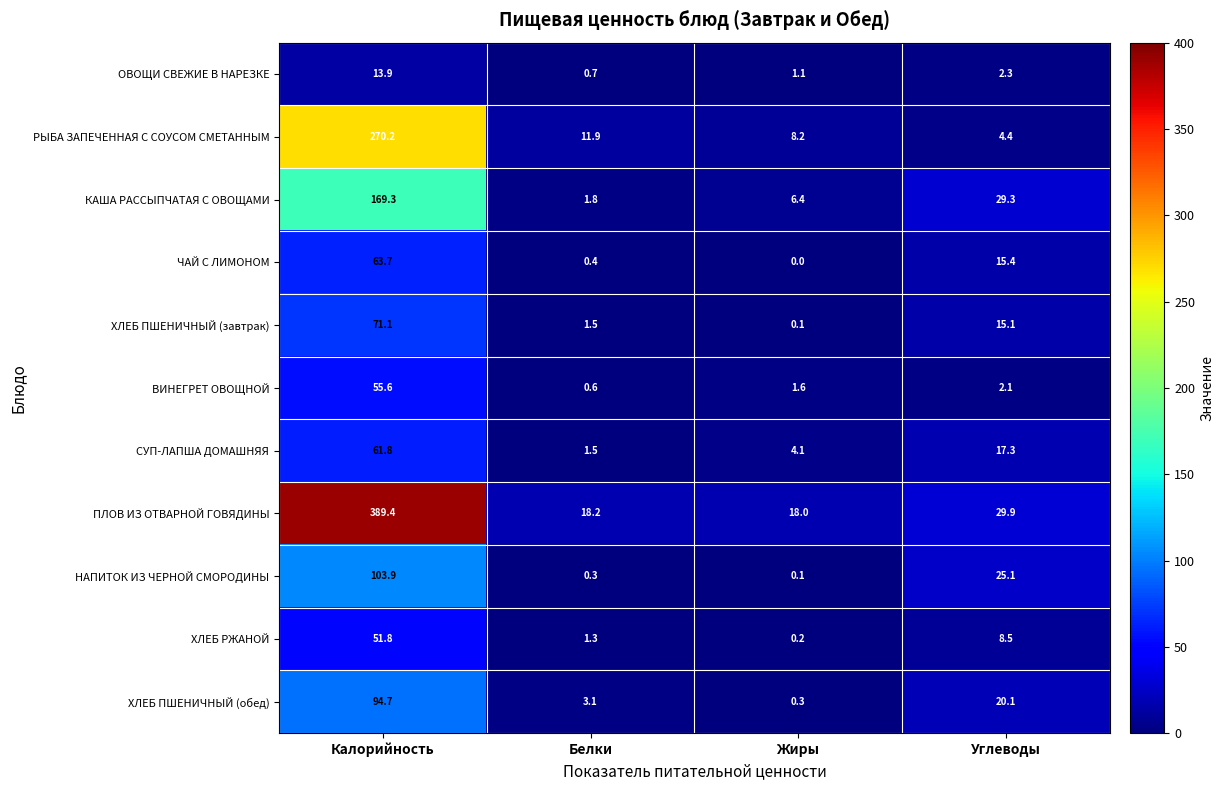

List the labels in order of ОВОЩИ СВЕЖИЕ В НАРЕЗКЕ value, largest first.

Калорийность, Углеводы, Жиры, Белки